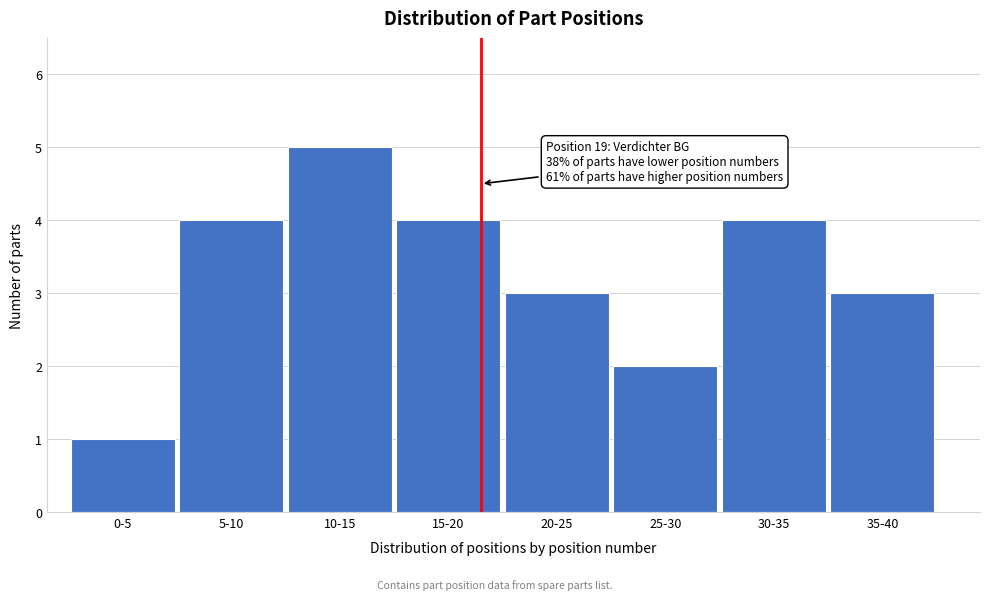

Reading right to left, what are all the values shown in this chart?

3	4	2	3	4	5	4	1